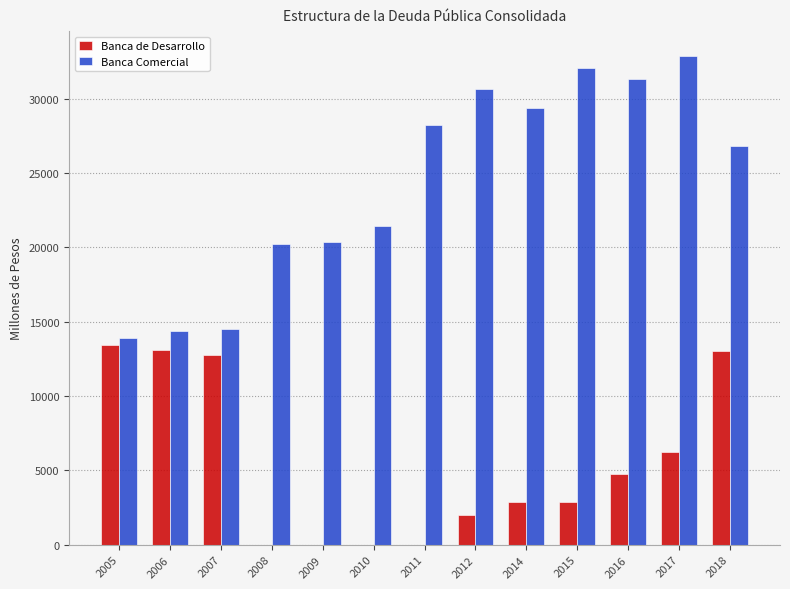

Where does the Banca de Desarrollo series first go above 2870?

2005